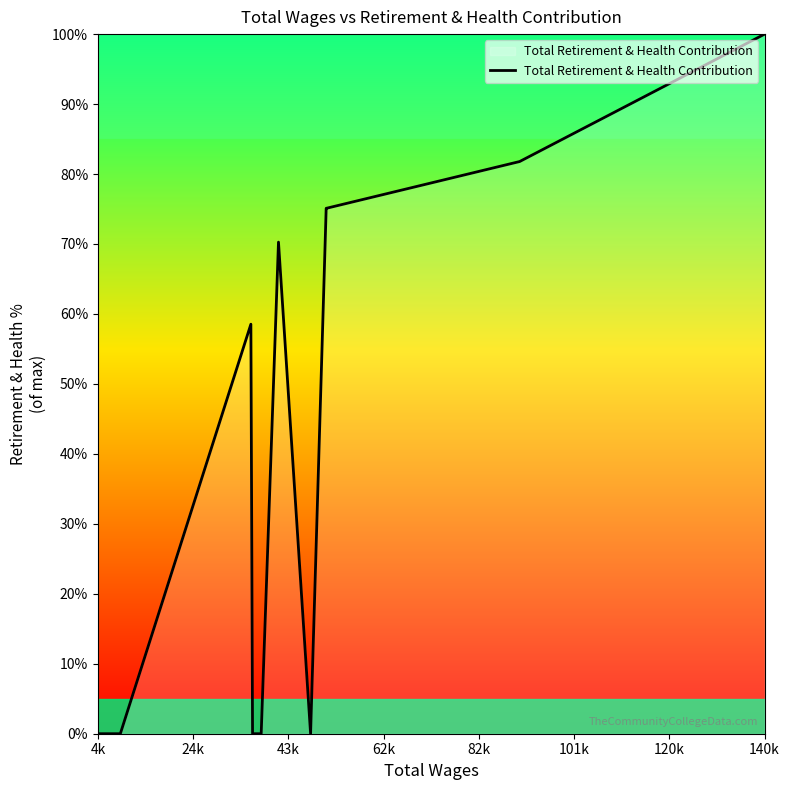

Does the chart display data point markers on the line(s)?

No